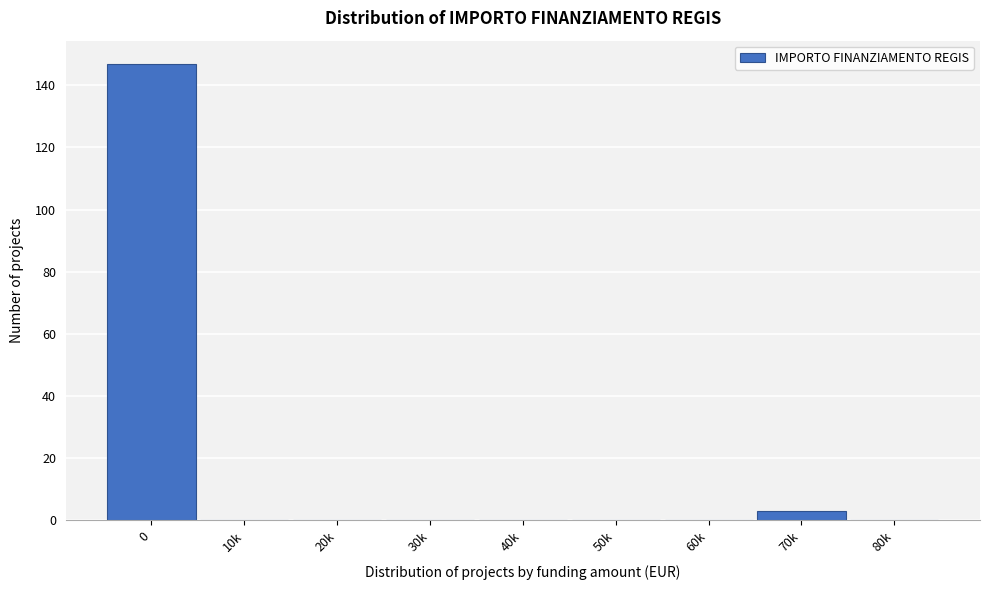

Reading right to left, extract all data points from this chart.

80k=0	70k=3	60k=0	50k=0	40k=0	30k=0	20k=0	10k=0	0=147